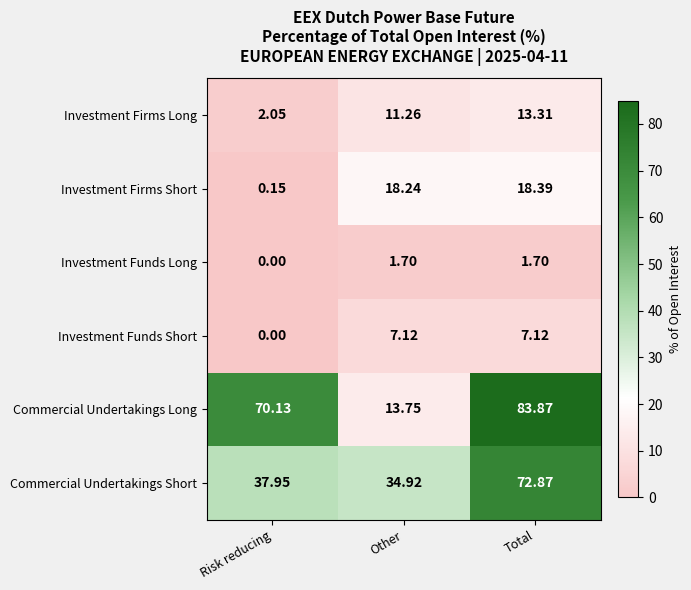

Which series has the largest range (max minus min)?

Commercial Undertakings Long